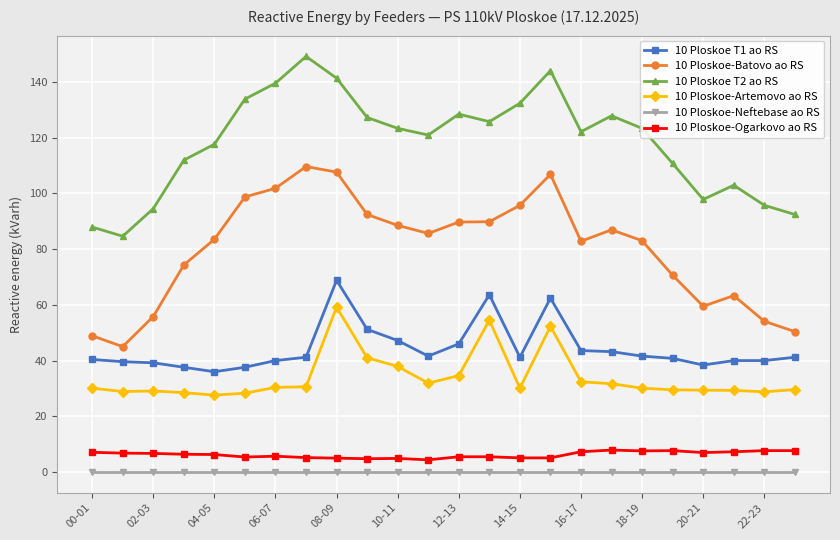

List the series in order of their peak value, lowest first.

10 Ploskoe-Neftebase ao RS, 10 Ploskoe-Ogarkovo ao RS, 10 Ploskoe-Artemovo ao RS, 10 Ploskoe T1 ao RS, 10 Ploskoe-Batovo ao RS, 10 Ploskoe T2 ao RS